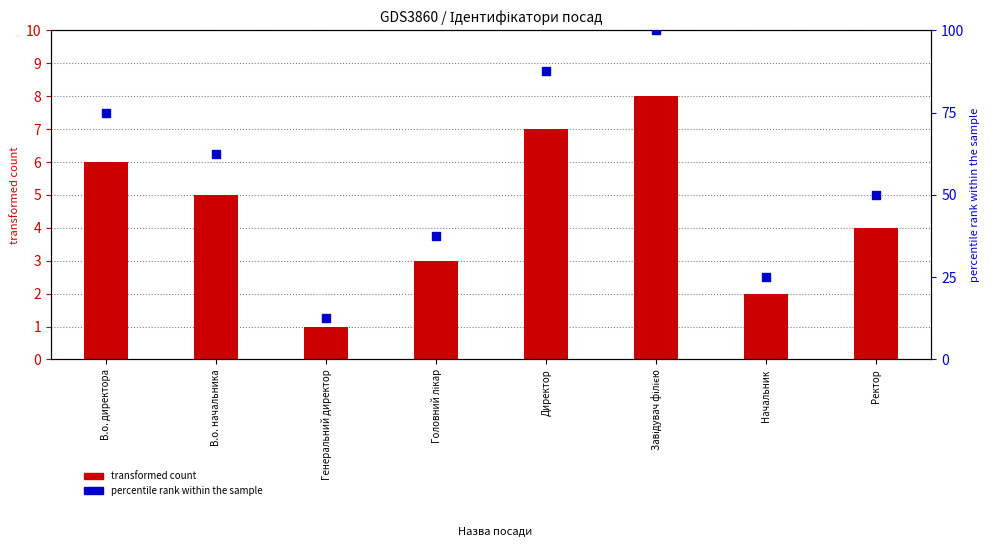

At which category is the sum across all series the highest?

Завідувач філією